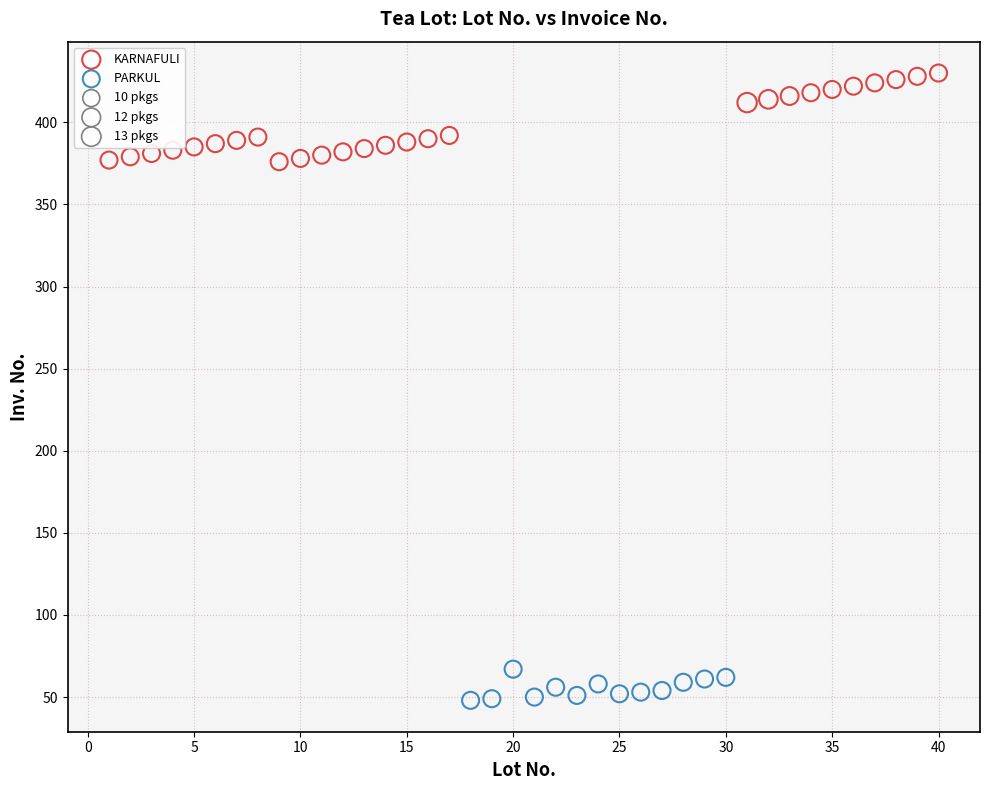

Which series reaches the minimum Y coordinate?

PARKUL